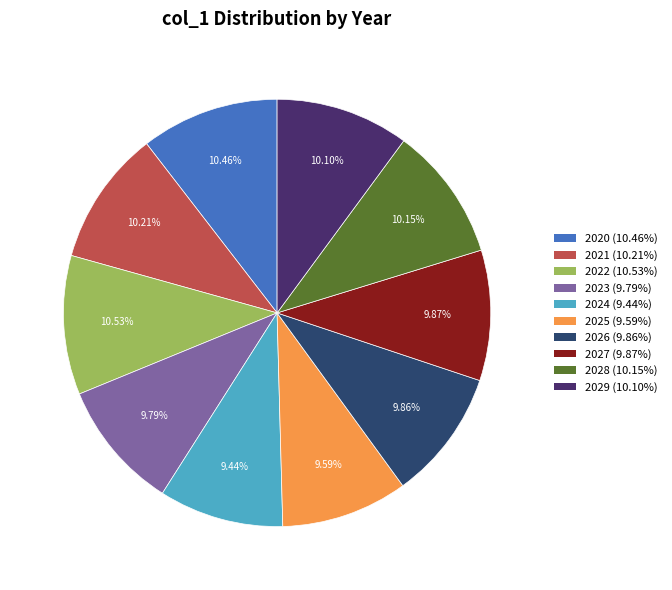

To the nearest percent, what is the difference between the largest and smallest slice percentages?

1%